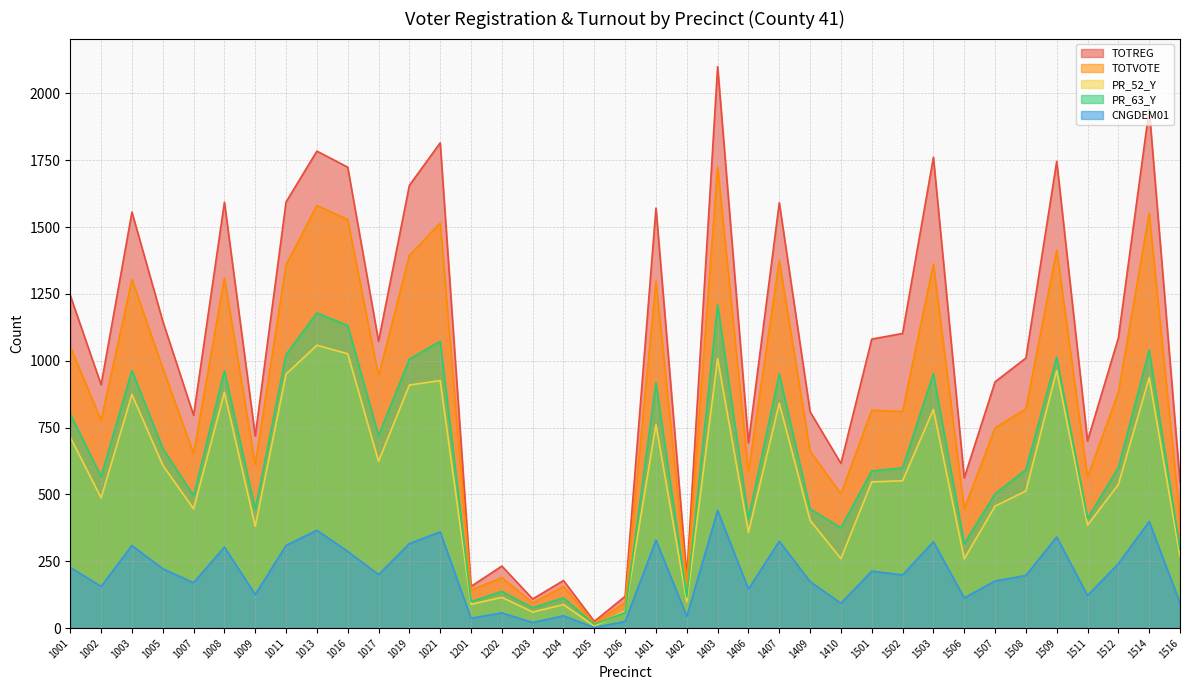

What is the greatest value displayed?

2100